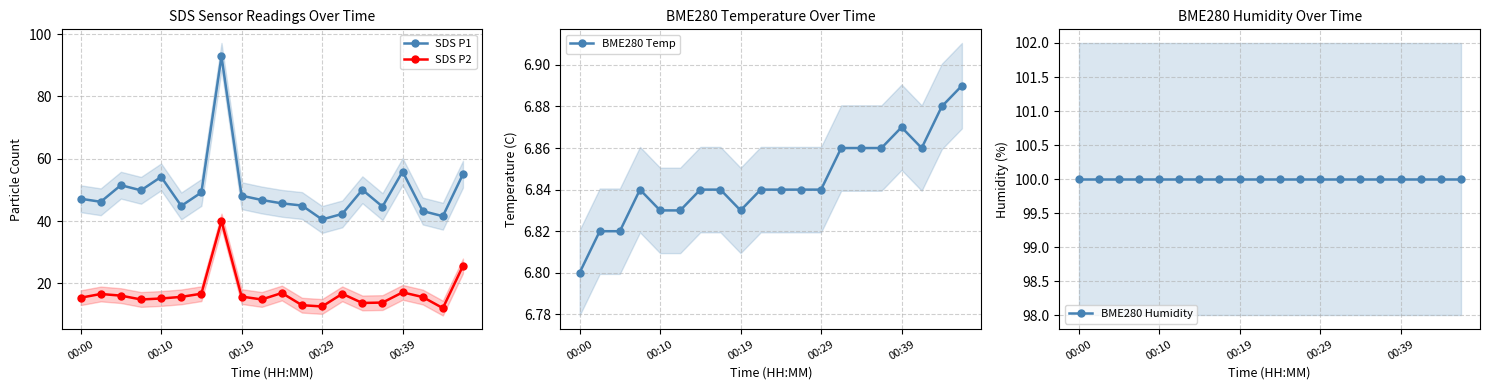

True or false: BME280 Temp has more than 1 interior local peaks.

True